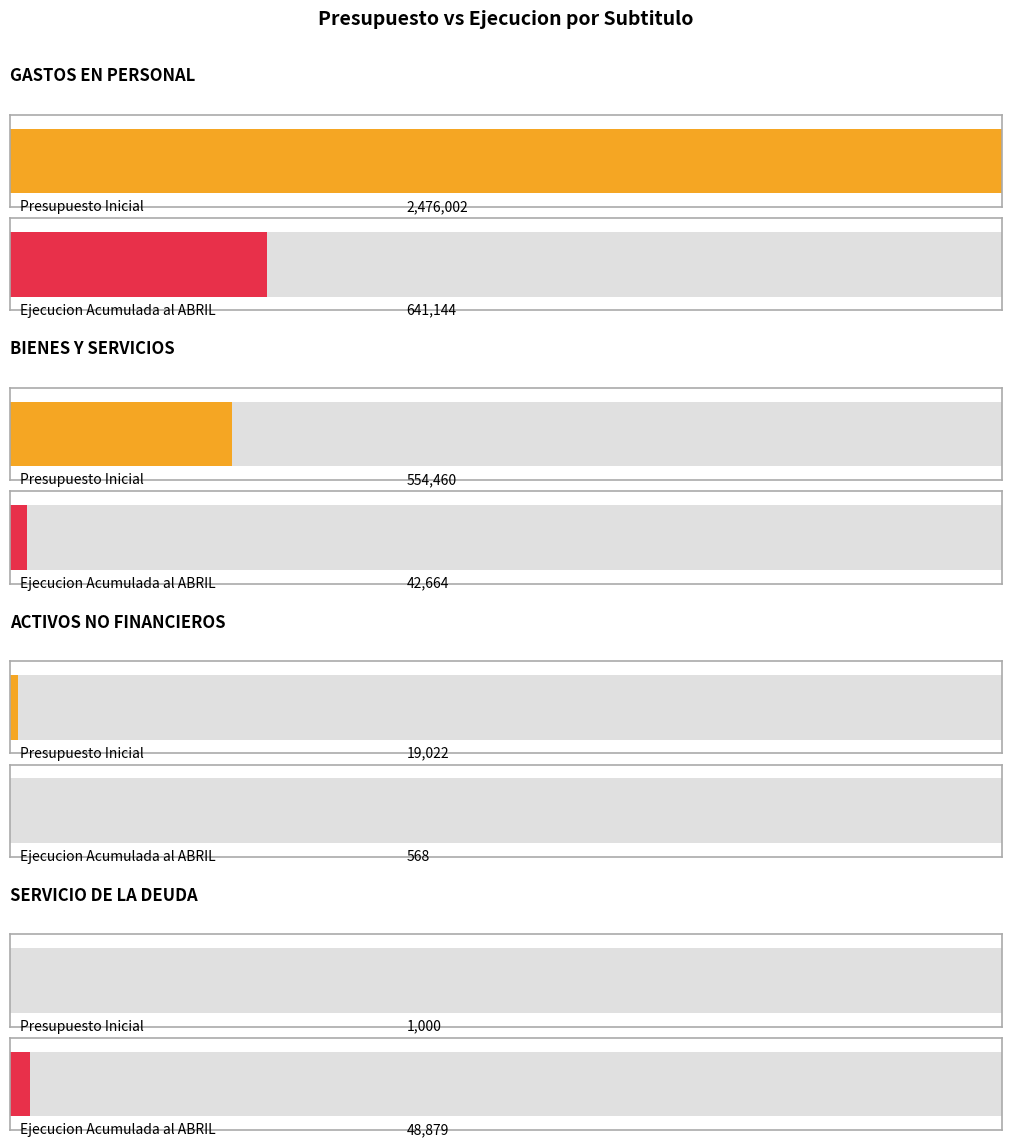

List the labels in order of Presupuesto Inicial value, largest first.

GASTOS EN PERSONAL, BIENES Y SERVICIOS, ACTIVOS NO FINANCIEROS, SERVICIO DE LA DEUDA